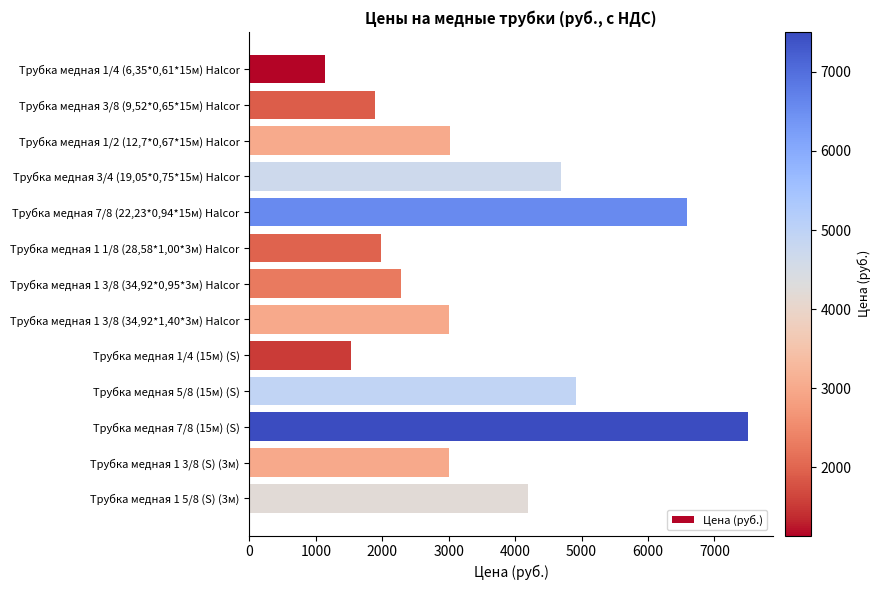

The value at Трубка медная 1 3/8 (S) (3м) is 4803. True or false?

False